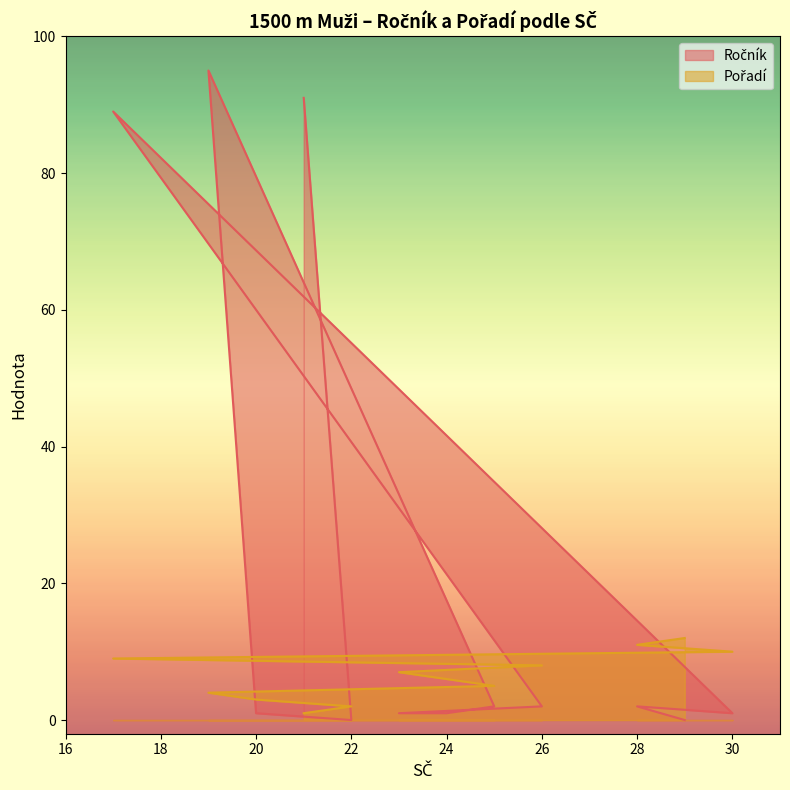

At how many categories does at least one series exceed 63?

3